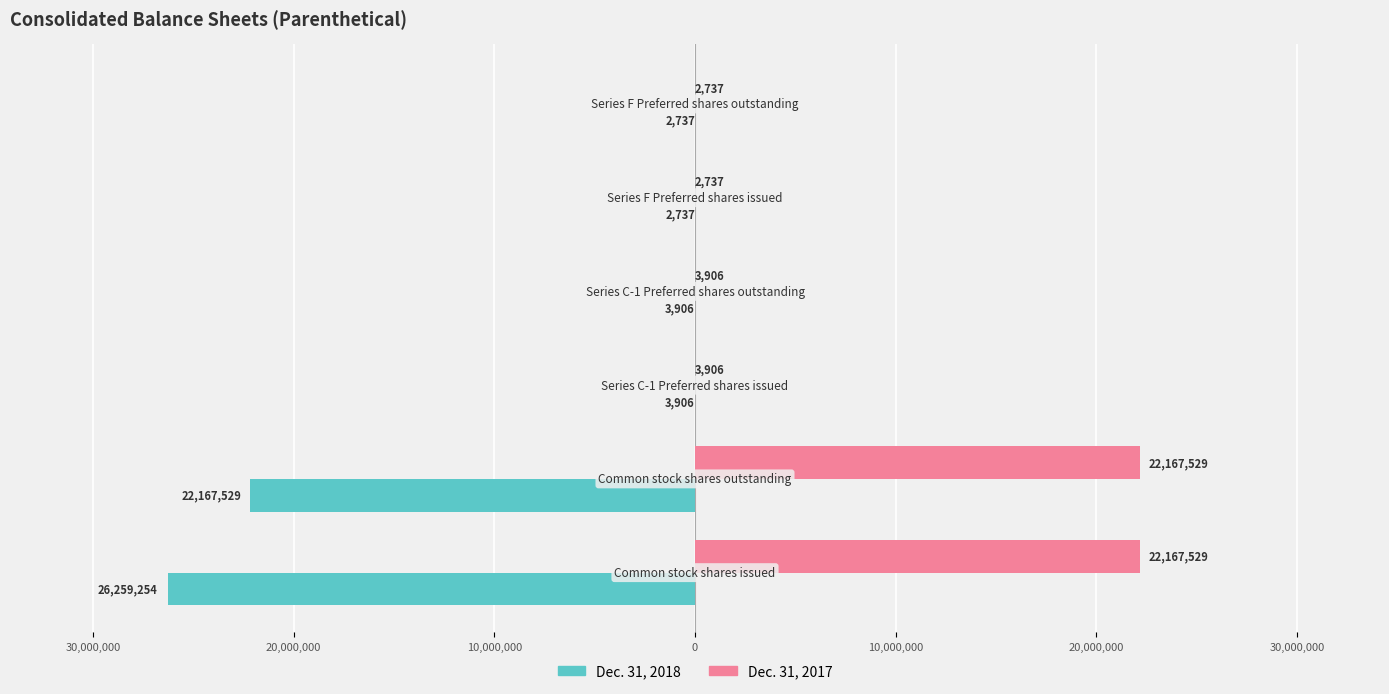

What are all the series names shown in the legend?

Dec. 31, 2018, Dec. 31, 2017